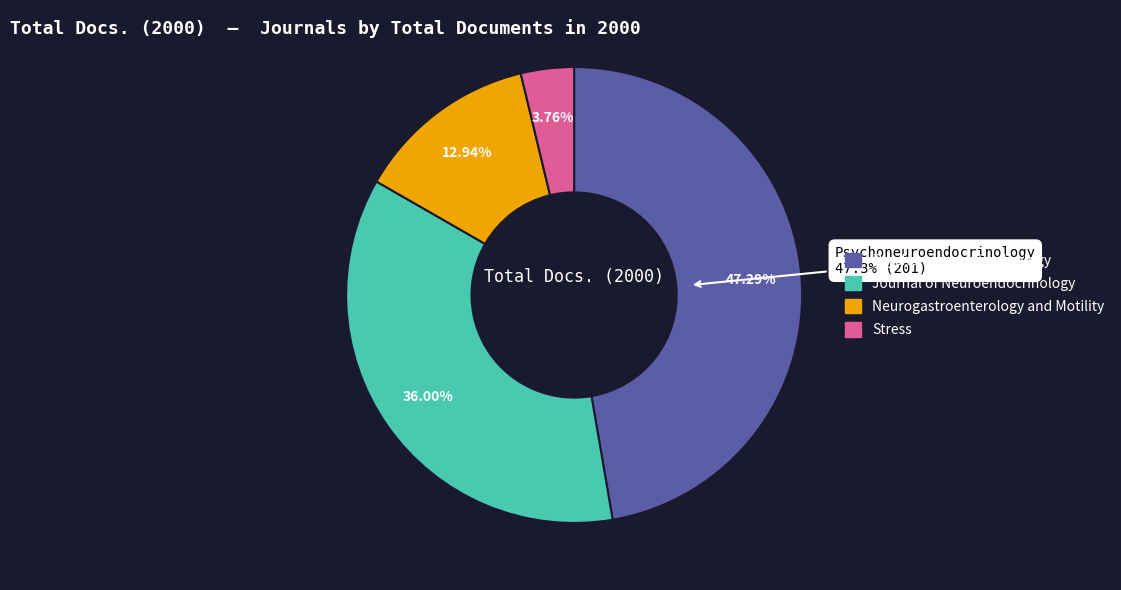

What is the change in value from Psychoneuroendocrinology to Neurogastroenterology and Motility?

-146